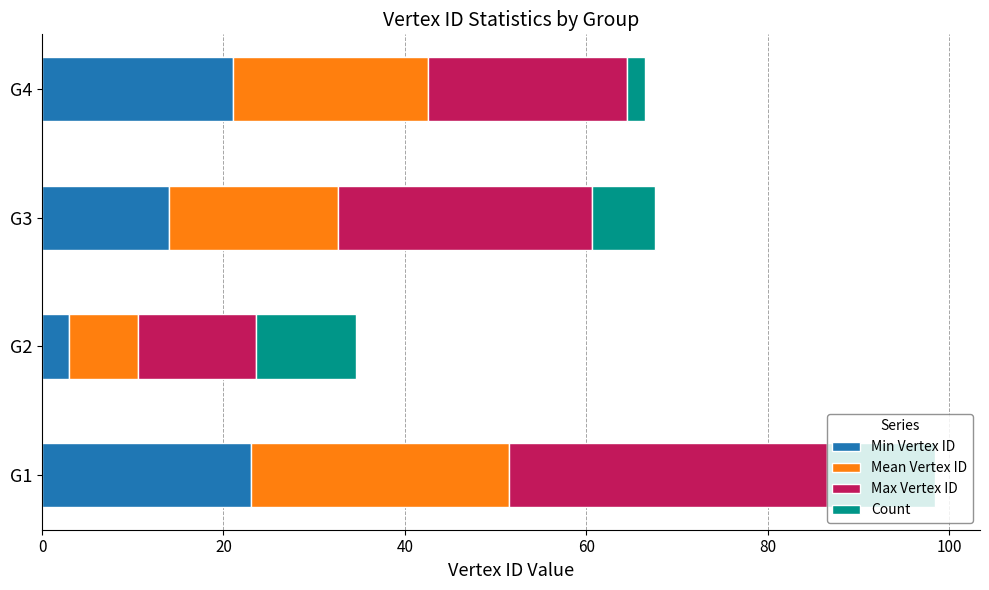

What is the total value across all series at G1?

98.5